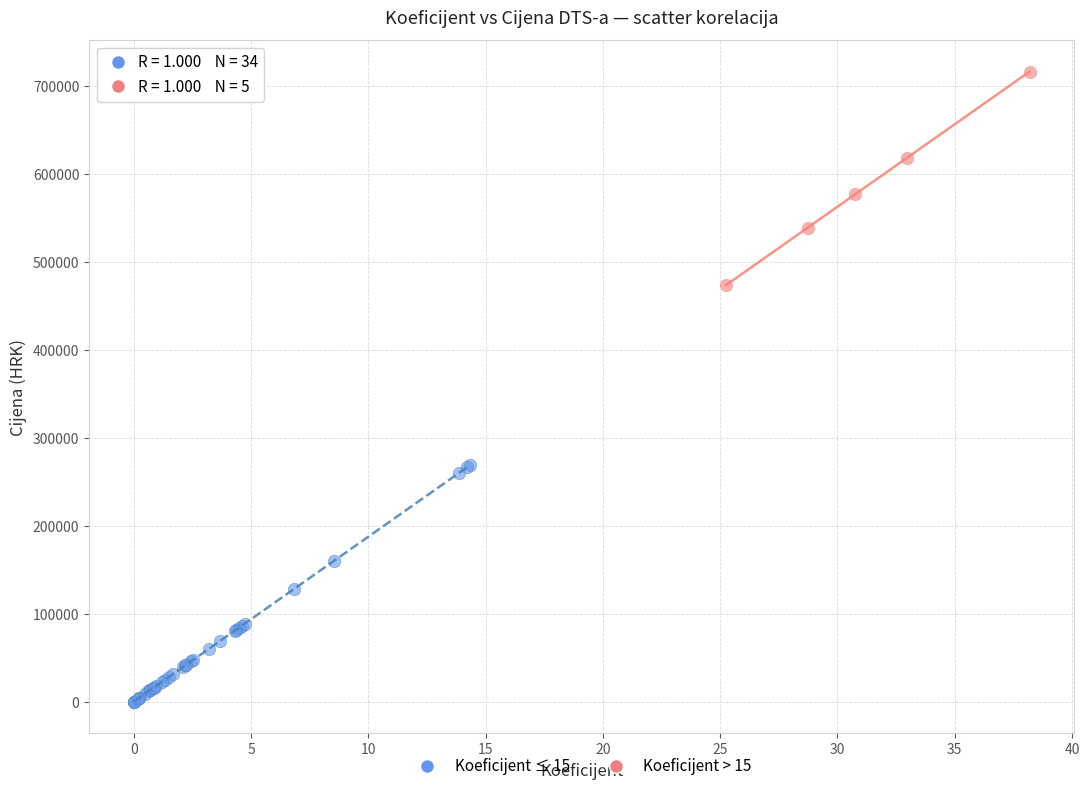

Which series has the largest Y range (max minus min)?

Koeficijent ≤ 15